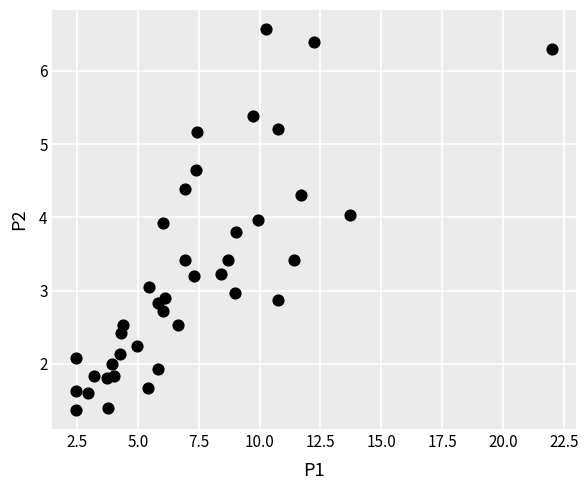

What is the range of X values (max minus min)?

19.5